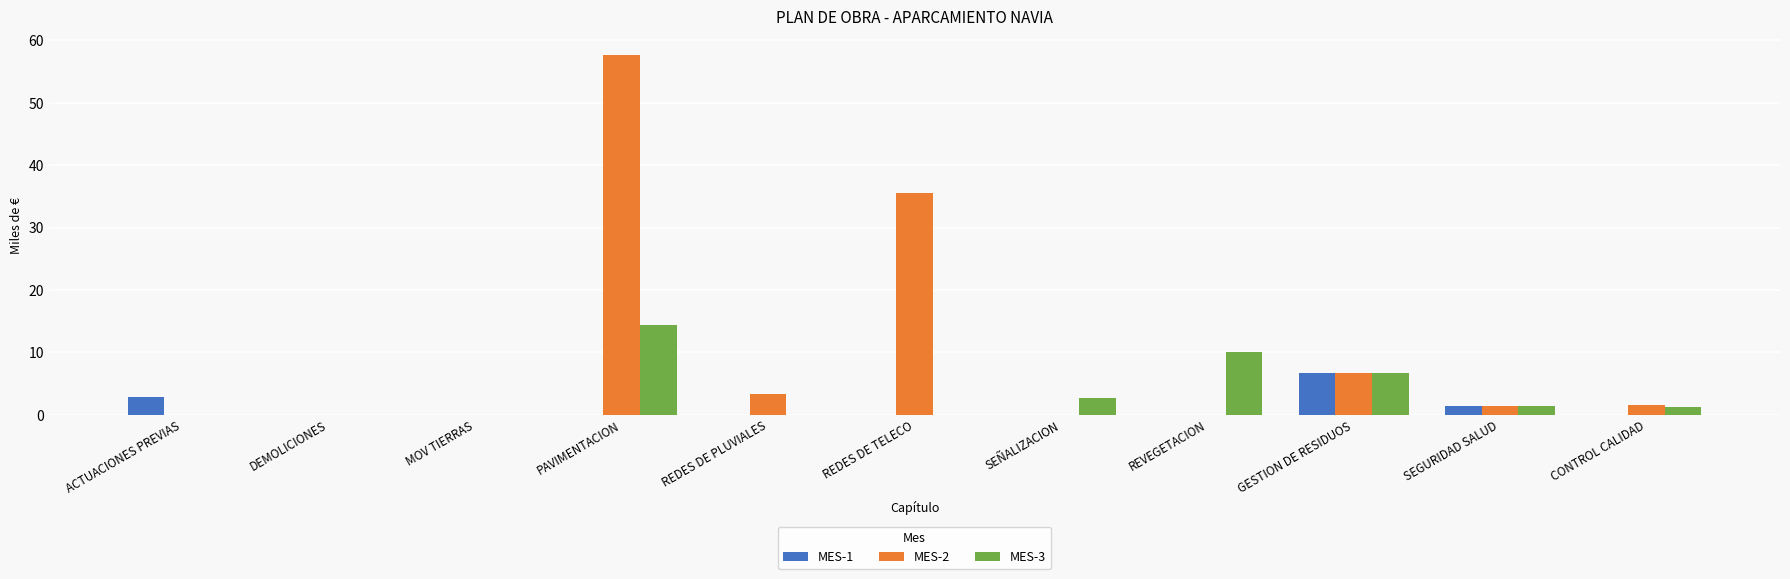

Is the value of MES-3 at REVEGETACION greater than the value of MES-2 at DEMOLICIONES?

Yes